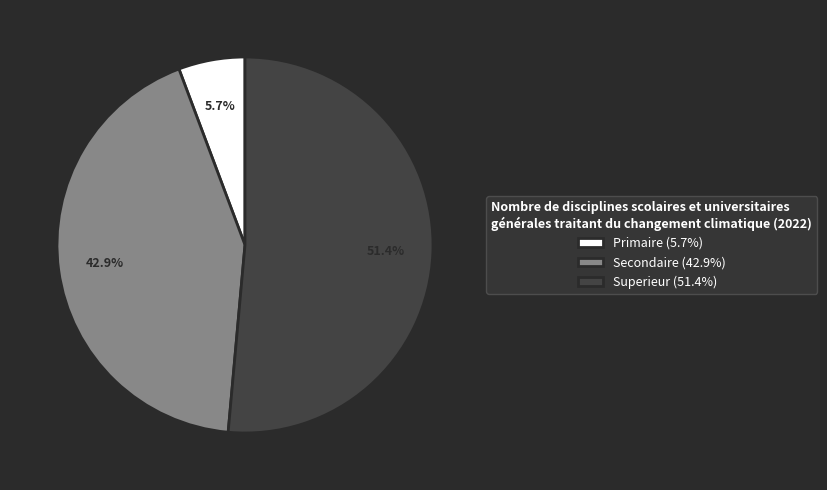

Between Superieur and Primaire, which is larger?

Superieur